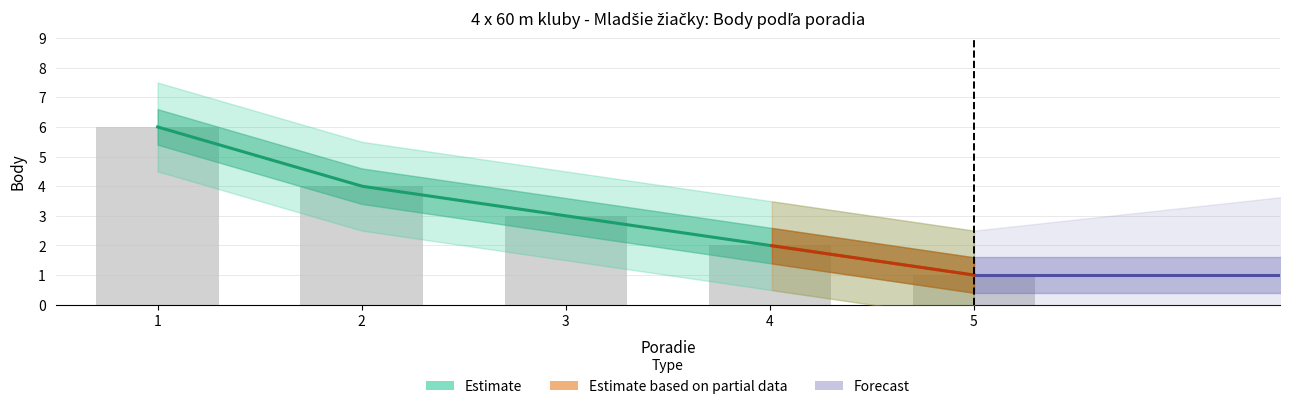

What is the difference between the second highest and minimum values?

3